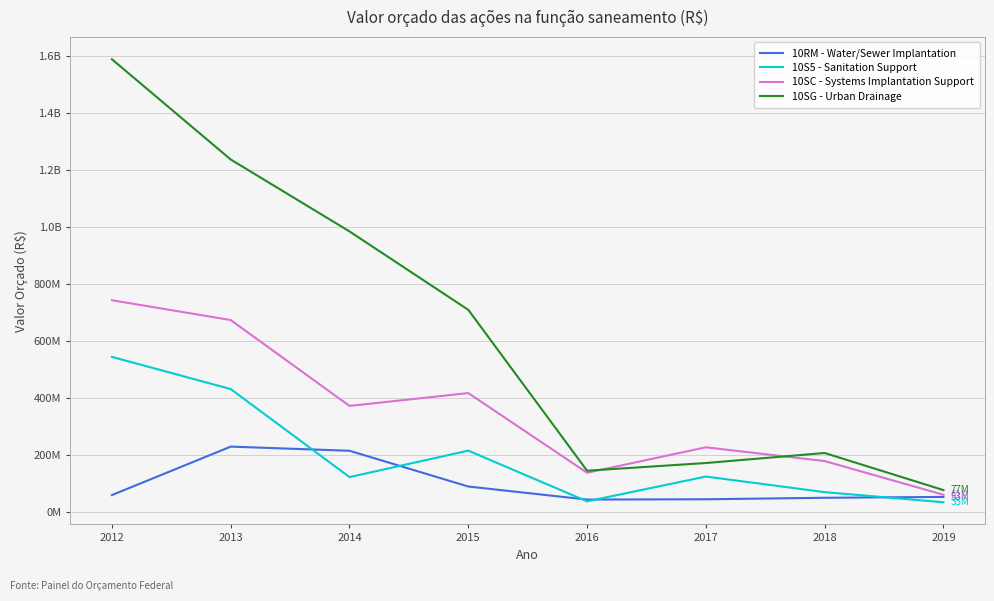

List the series in order of their overall mean, lowest first.

10RM - Water/Sewer Implantation, 10S5 - Sanitation Support, 10SC - Systems Implantation Support, 10SG - Urban Drainage